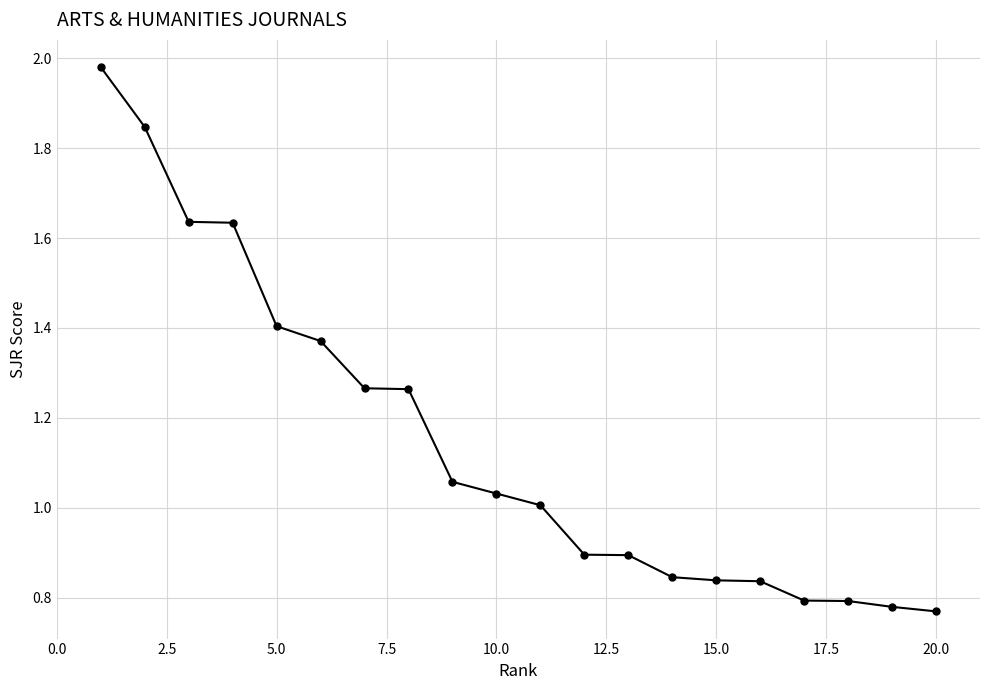

What is the difference between the maximum and second lowest values?

1.2